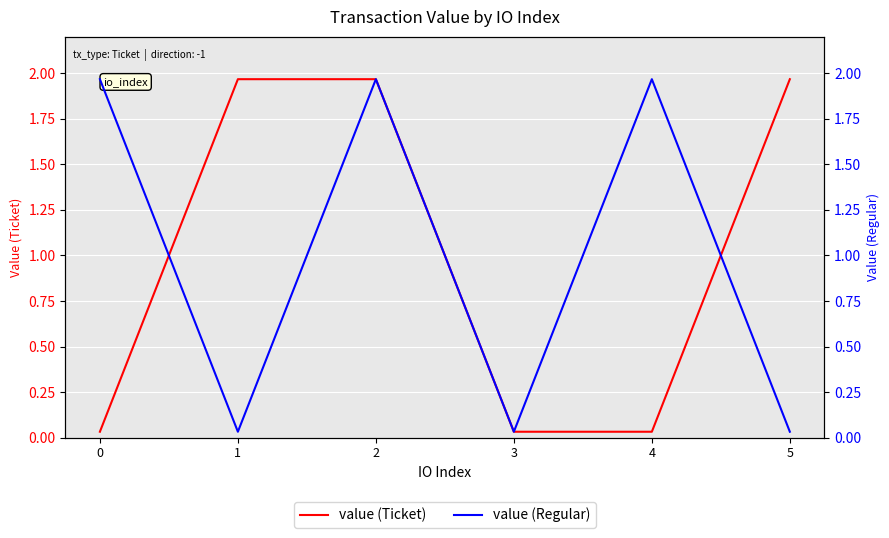

Rank the series at 4 from highest to lowest value.

value (Regular), value (Ticket)